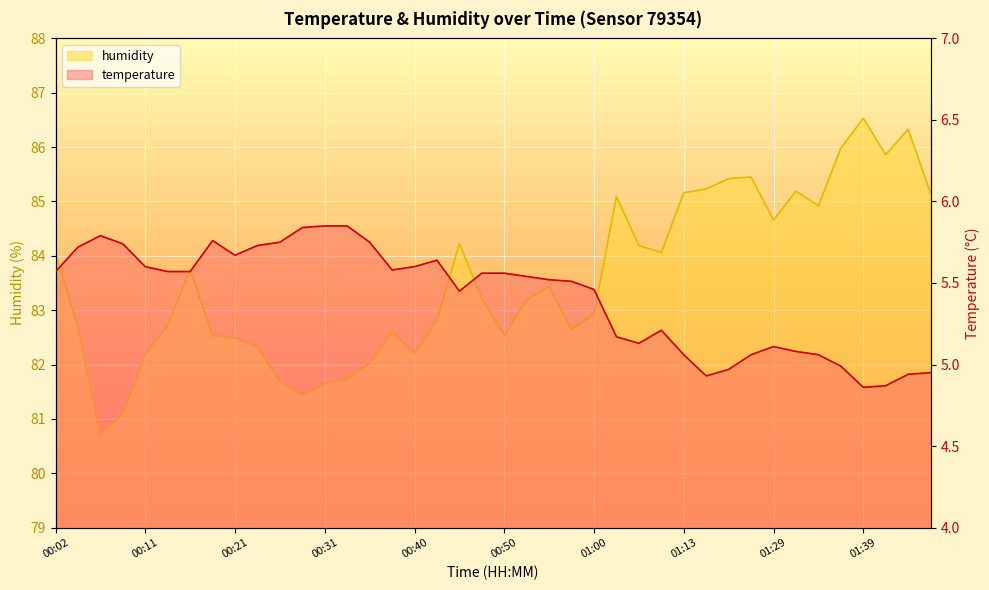

True or false: temperature has more than 1 interior local peaks.

True